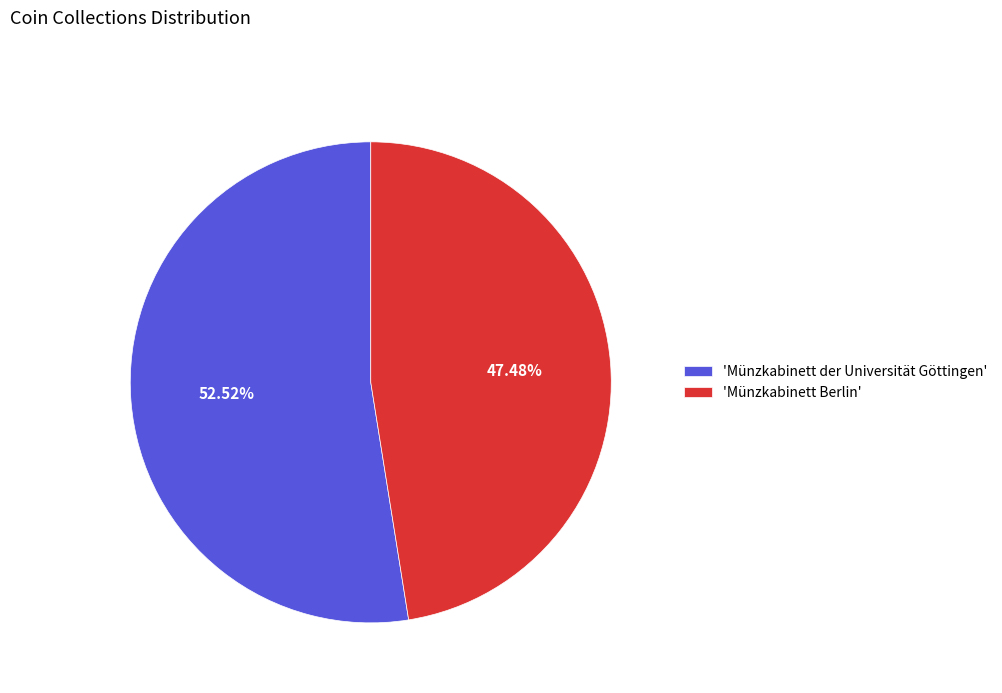

How many slices are in this pie chart?

2